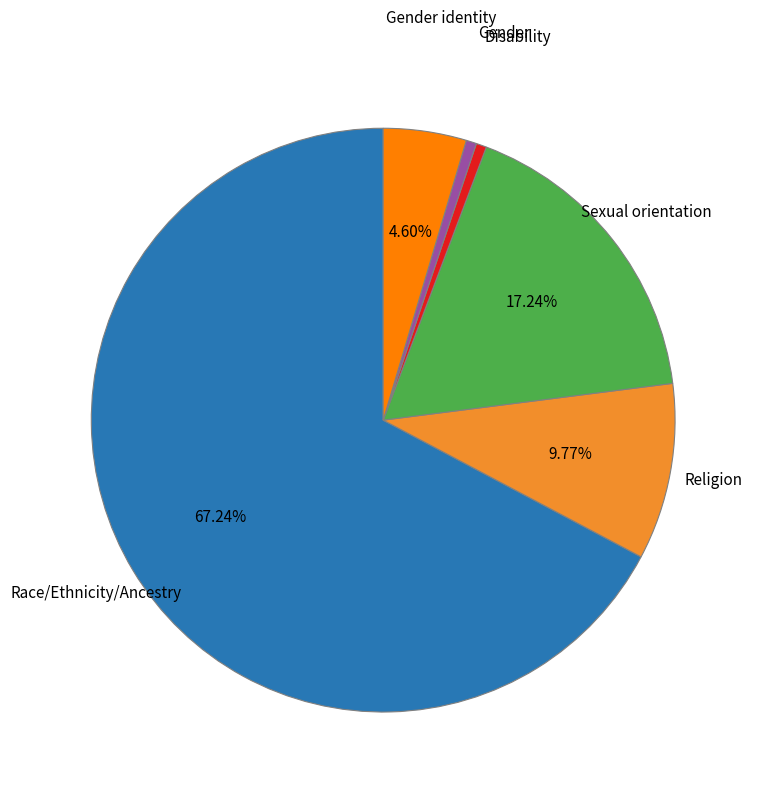

Combined, do Gender and Religion account for over 50%?

No